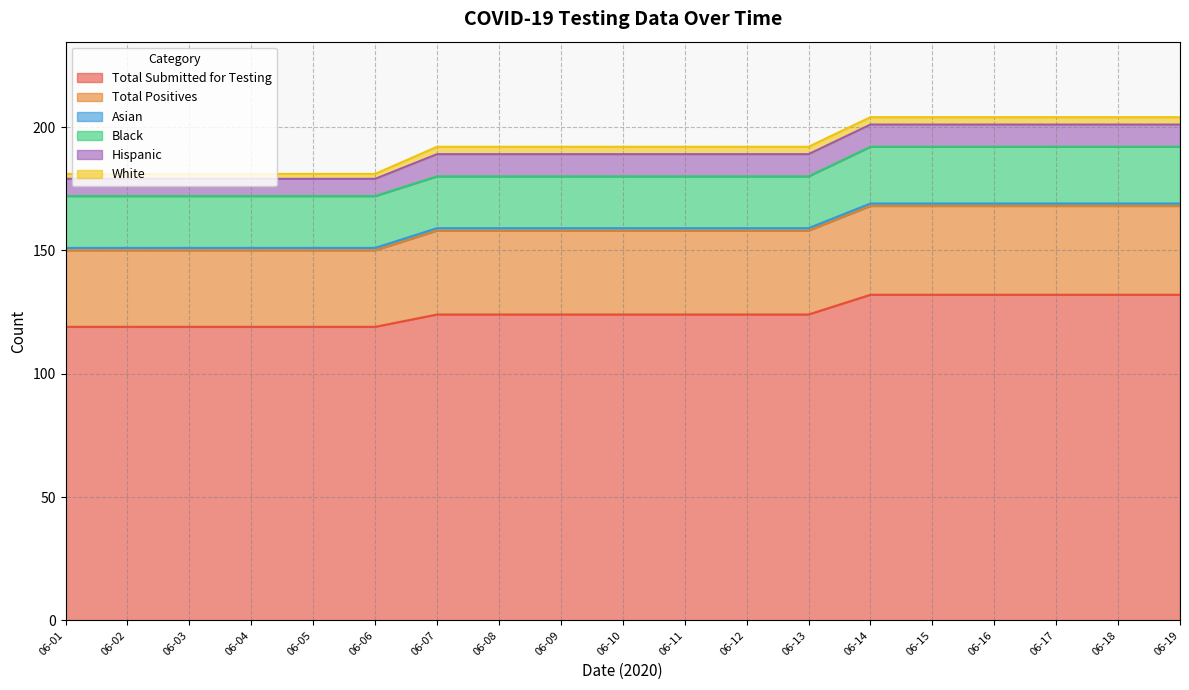

How many data points does each series have?

19